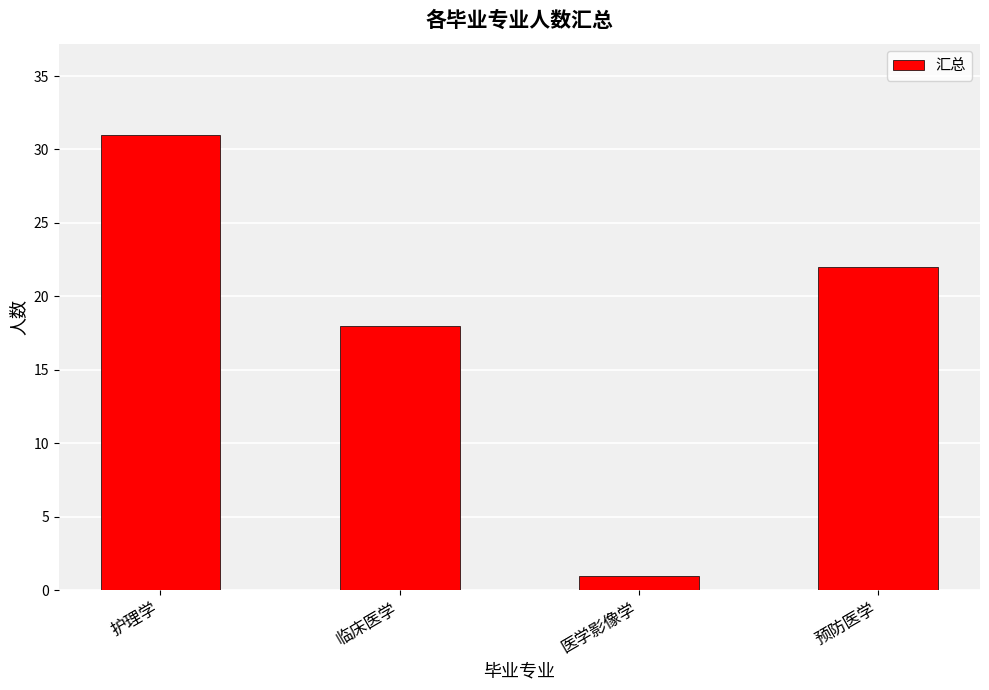

Rank the categories by value from highest to lowest.

护理学, 预防医学, 临床医学, 医学影像学